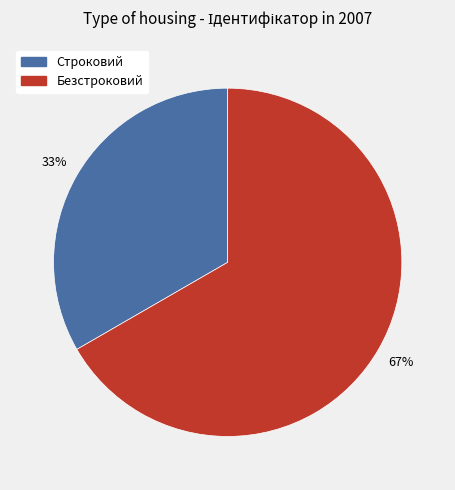

What percentage is the Безстроковий slice, to the nearest percent?

67%